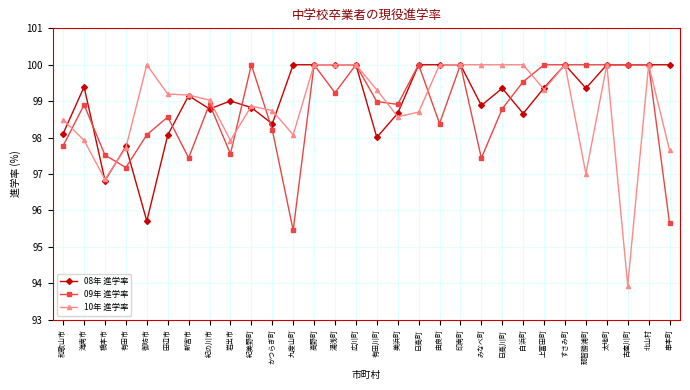

At which category does the chart reach its minimum across all series?

古座川町